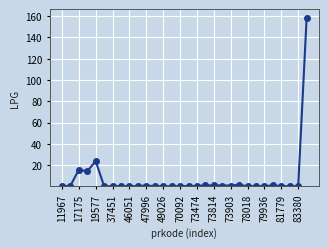

What is the difference between the maximum and minimum values?

158.7